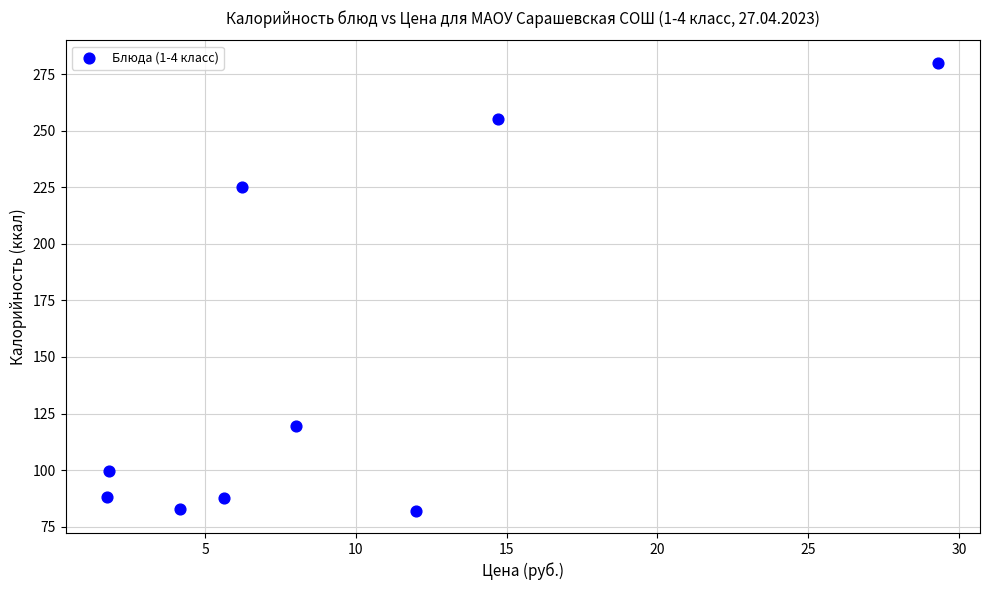

What is the average Y value?

146.7